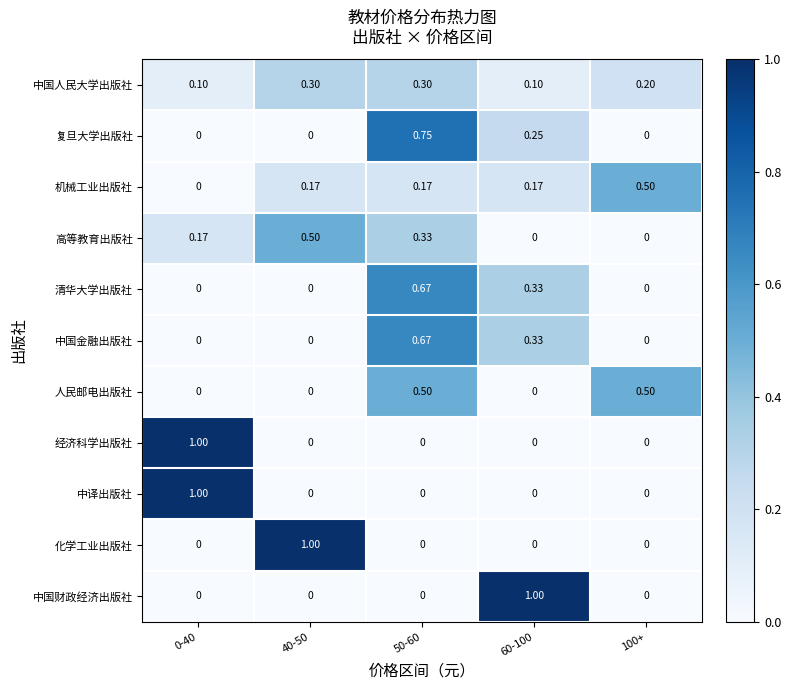

Which series changed the most between 40-50 and 100+?

化学工业出版社